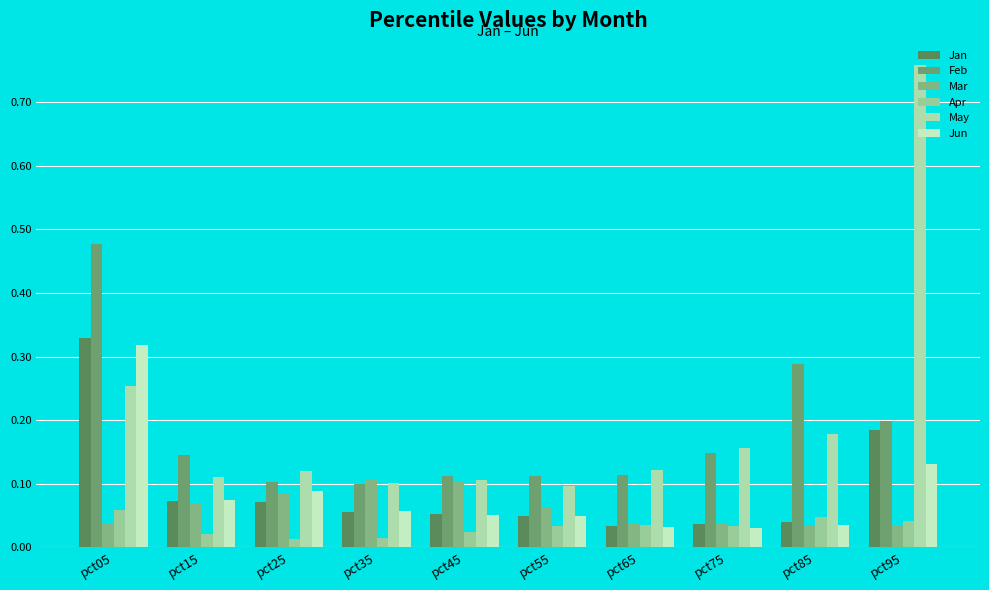

What is the sum of all Feb values?

1.8